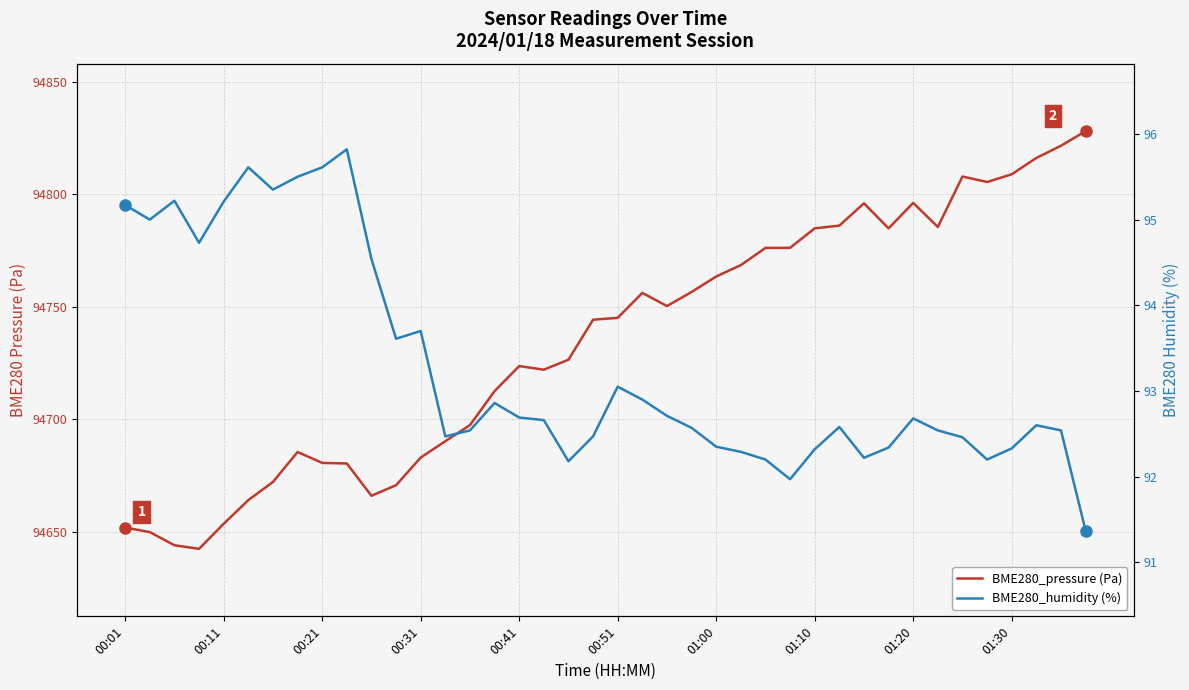

True or false: BME280_pressure (Pa) and BME280_humidity (%) intersect in this chart.

False